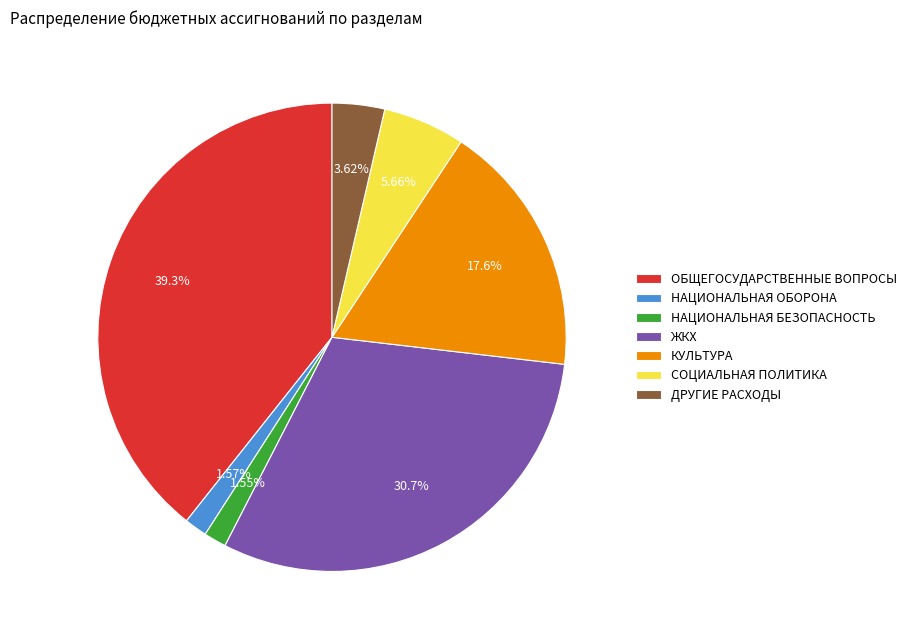

To the nearest percent, what is the difference between the largest and smallest slice percentages?

38%